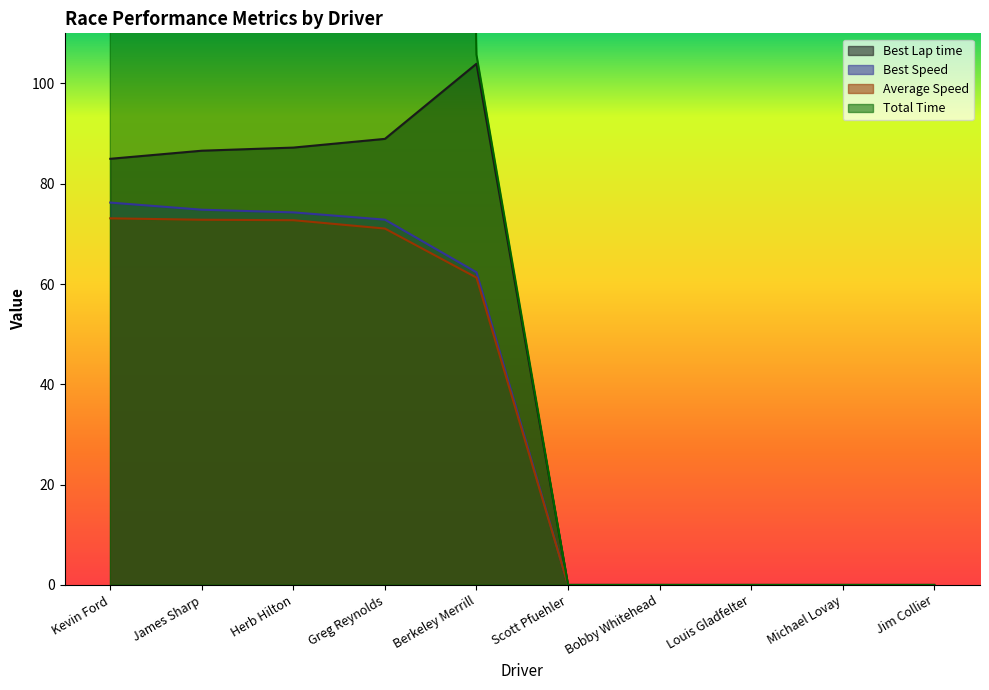

At which label does Total Time first exceed 105?

Kevin Ford